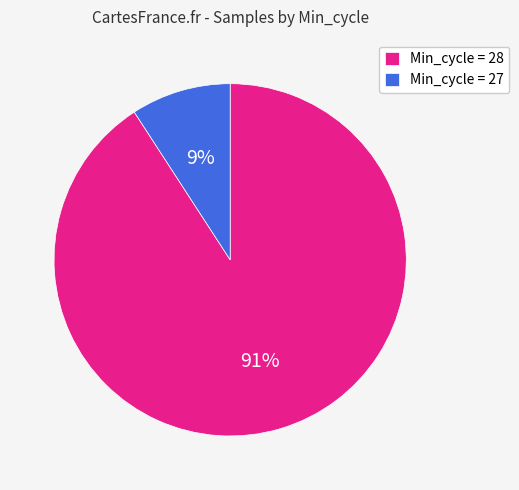

To the nearest percent, what percentage of the pie is Min_cycle = 27?

9%